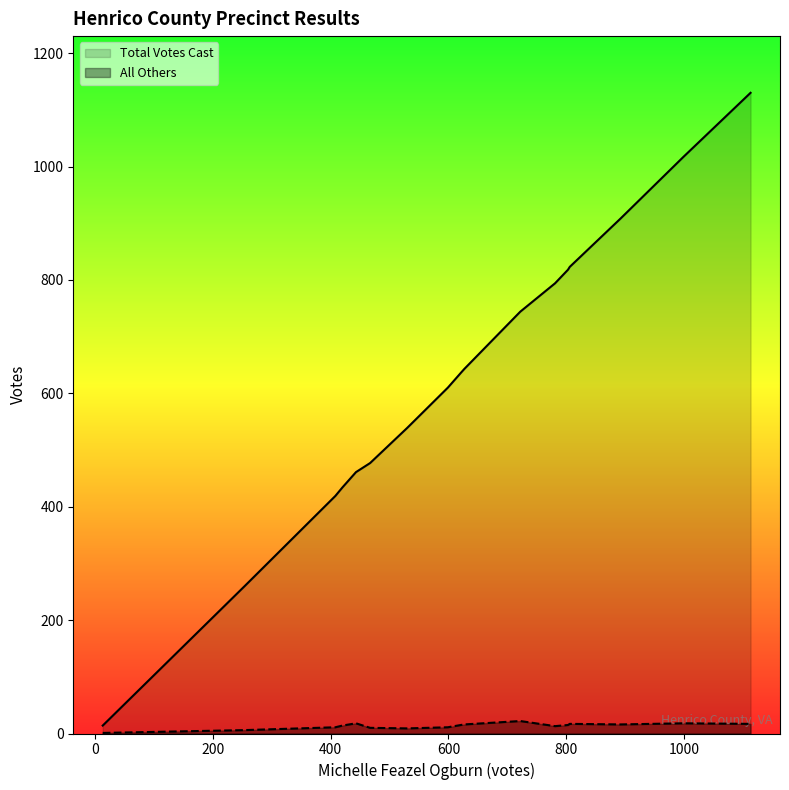

How many lines are shown in the chart?

2